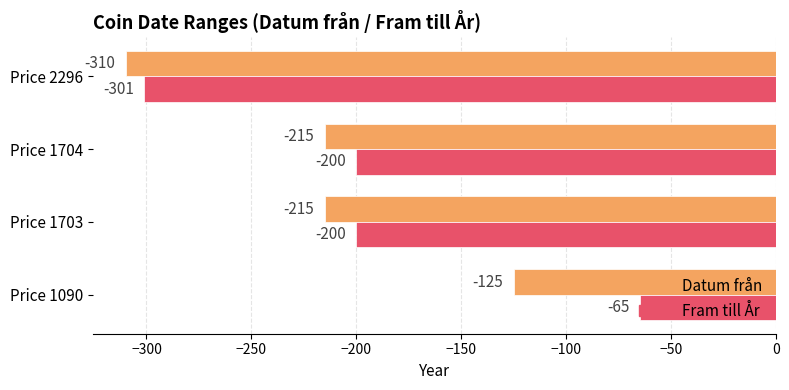

What is the sum of all Fram till År values?

-766